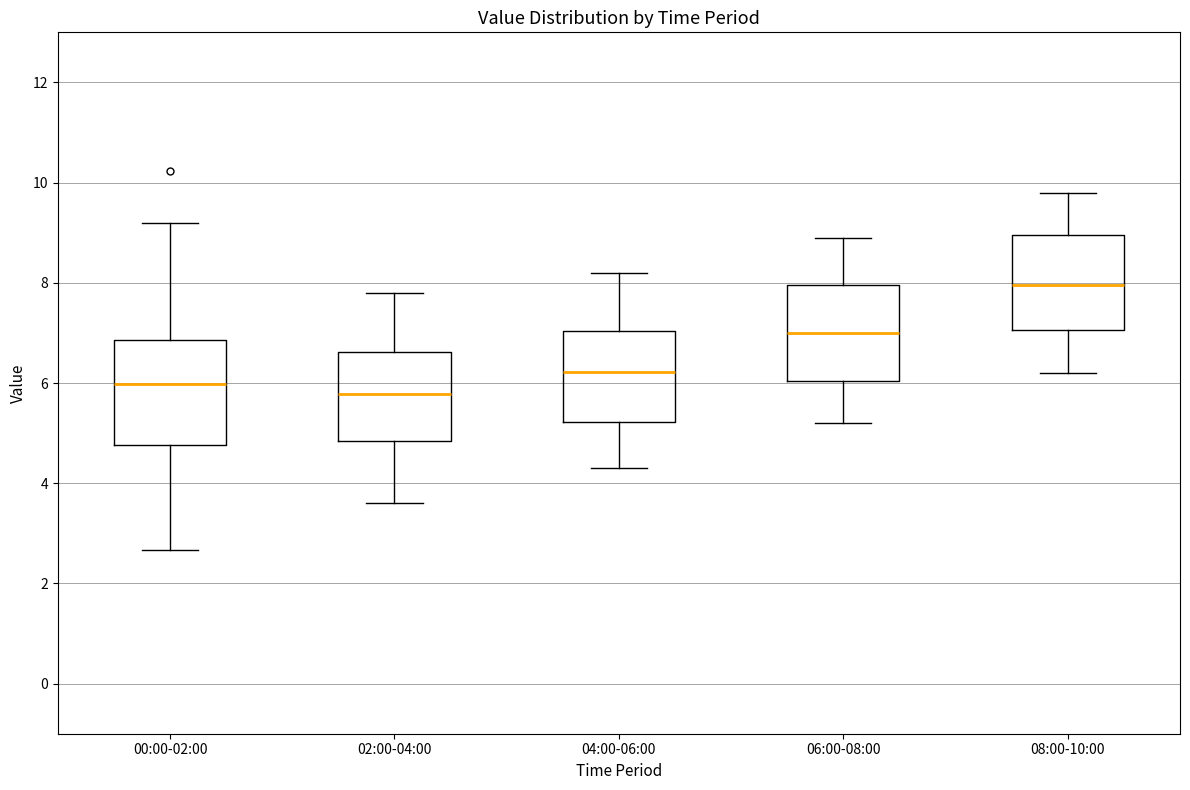

Reading left to right, read every box against the y-axis: the position of its median line, the range the box covers, and the ends of its whiskers. The values are not printed on the chart, so give them approximately, as read against the axis.

00:00-02:00: median 6.0, box 4.8 to 6.8, whiskers 2.6 to 9.2
02:00-04:00: median 5.8, box 4.8 to 6.6, whiskers 3.6 to 7.8
04:00-06:00: median 6.2, box 5.2 to 7.0, whiskers 4.4 to 8.2
06:00-08:00: median 7.0, box 6.0 to 8.0, whiskers 5.2 to 9.0
08:00-10:00: median 8.0, box 7.0 to 9.0, whiskers 6.2 to 9.8